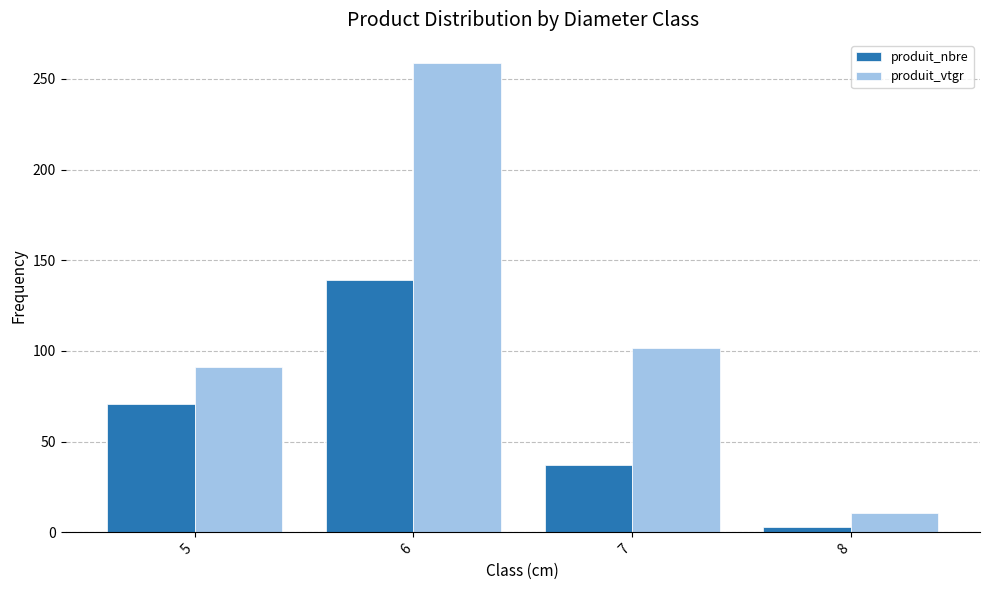

What are all the series names shown in the legend?

produit_nbre, produit_vtgr